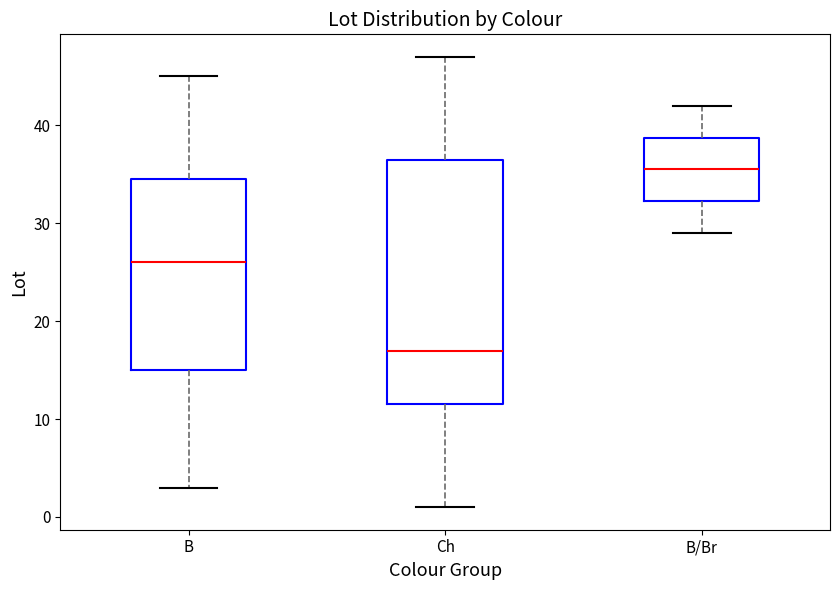

Reading left to right, transcribe this box plot: for each box, give where its median line is, the range the box spans, and where its two whiskers end, as read against the y-axis. The values are not printed on the chart, so give them approximately, as read against the axis.

B: median 26, box 15 to 35, whiskers 3 to 45
Ch: median 17, box 12 to 37, whiskers 1 to 47
B/Br: median 36, box 32 to 39, whiskers 29 to 42